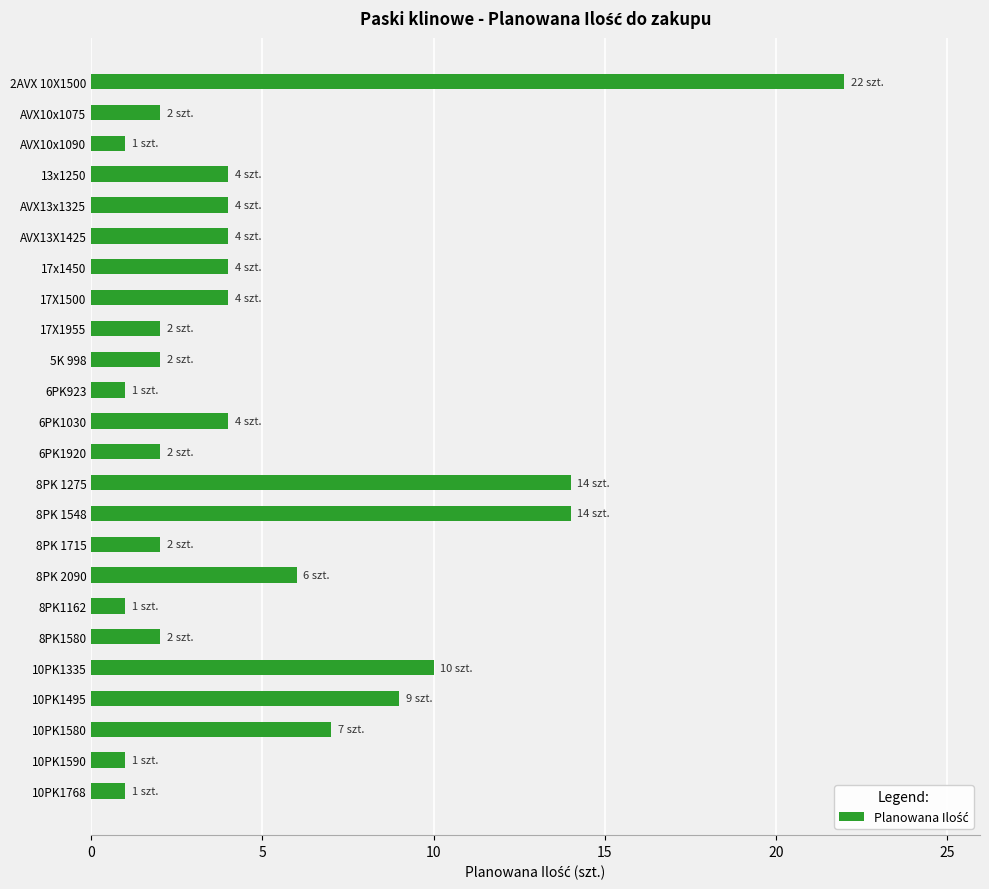

What is the sum of all values?

123